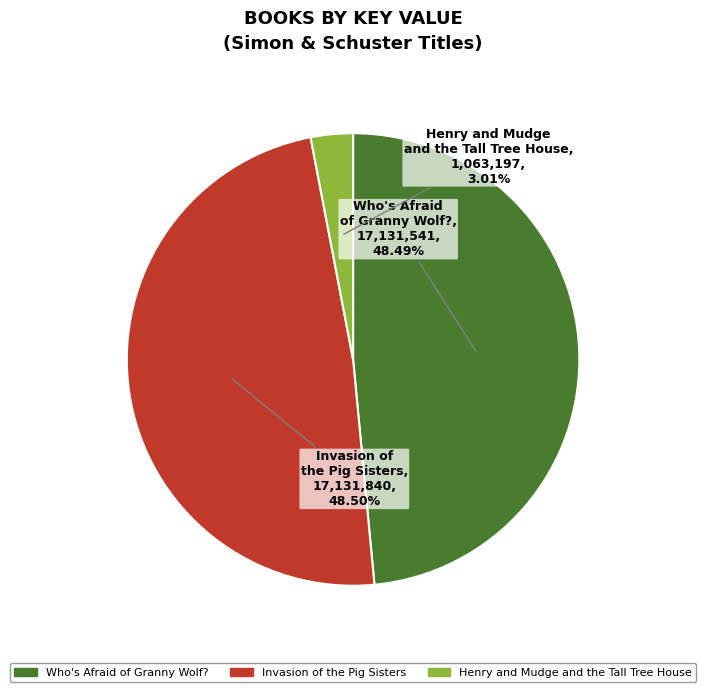

Does Who's Afraid of Granny Wolf? account for over 50% of the chart?

No